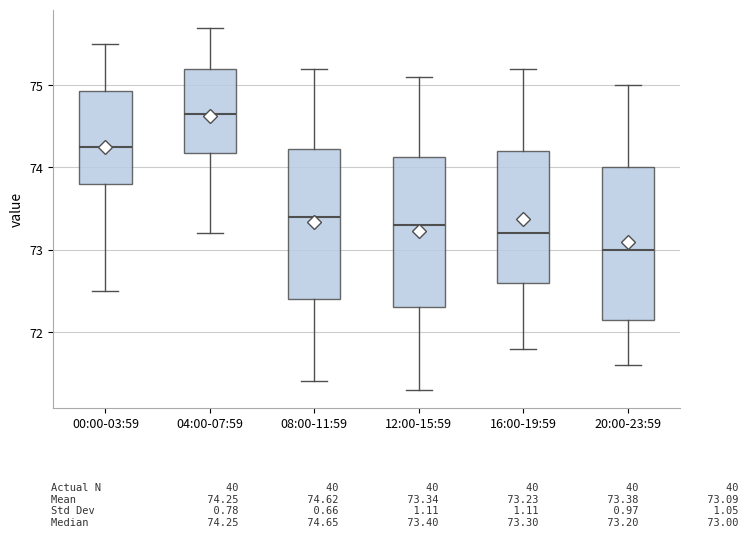

Reading left to right, read every box against the y-axis: the position of its median line, the range the box covers, and the ends of its whiskers. The values are not printed on the chart, so give them approximately, as read against the axis.

00:00-03:59: median 74.3, box 73.8 to 74.9, whiskers 72.5 to 75.5
04:00-07:59: median 74.7, box 74.2 to 75.2, whiskers 73.2 to 75.7
08:00-11:59: median 73.4, box 72.4 to 74.2, whiskers 71.4 to 75.2
12:00-15:59: median 73.3, box 72.3 to 74.1, whiskers 71.3 to 75.1
16:00-19:59: median 73.2, box 72.6 to 74.2, whiskers 71.8 to 75.2
20:00-23:59: median 73.0, box 72.2 to 74.0, whiskers 71.6 to 75.0